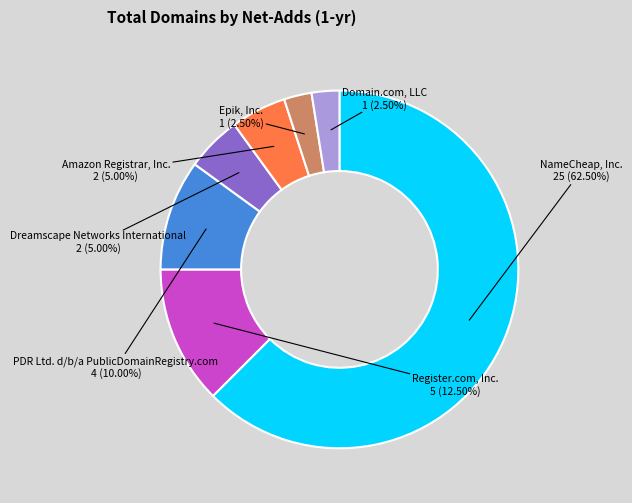

Is there a majority slice in this chart?

Yes